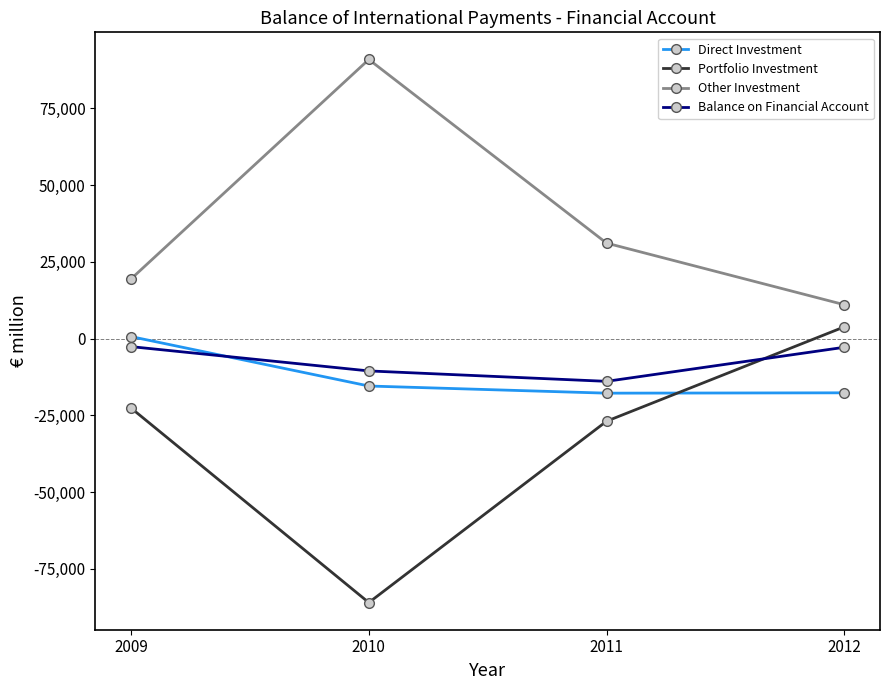

Where do Portfolio Investment and Balance on Financial Account first cross each other?

2011 and 2012